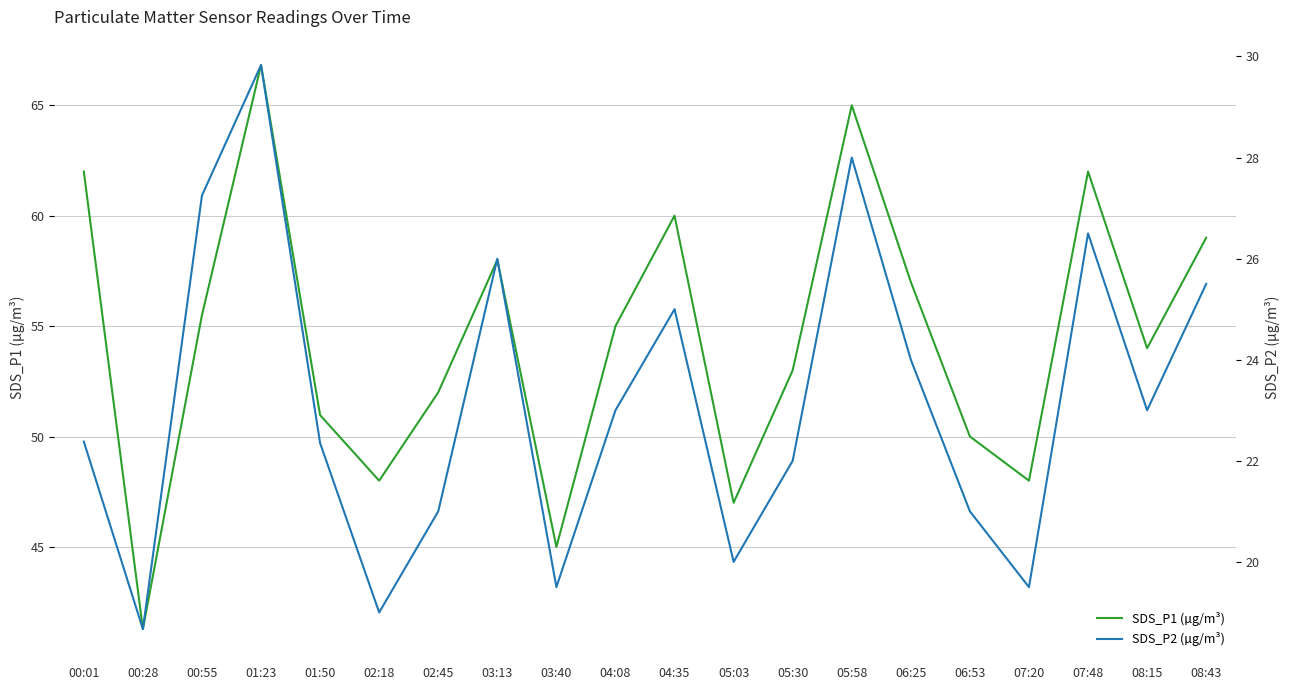

Reading left to right, transcribe all the data shown in this chart.

SDS_P1: 00:01=62.0	00:28=41.3	00:55=55.5	01:23=66.8	01:50=51.0	02:18=48.0	02:45=52.0	03:13=58.0	03:40=45.0	04:08=55.0	04:35=60.0	05:03=47.0	05:30=53.0	05:58=65.0	06:25=57.0	06:53=50.0	07:20=48.0	07:48=62.0	08:15=54.0	08:43=59.0
SDS_P2: 00:01=22.4	00:28=18.7	00:55=27.2	01:23=29.8	01:50=22.4	02:18=19.0	02:45=21.0	03:13=26.0	03:40=19.5	04:08=23.0	04:35=25.0	05:03=20.0	05:30=22.0	05:58=28.0	06:25=24.0	06:53=21.0	07:20=19.5	07:48=26.5	08:15=23.0	08:43=25.5